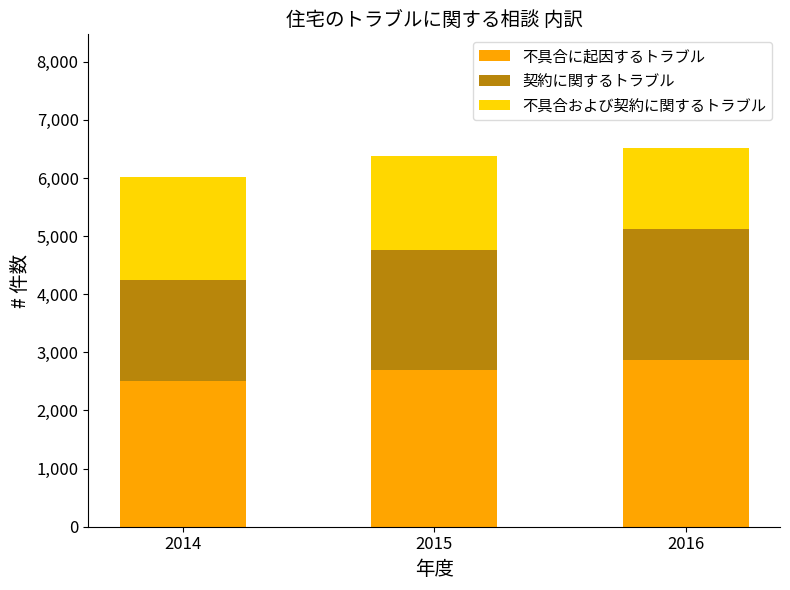

What are all the series names shown in the legend?

不具合に起因するトラブル, 契約に関するトラブル, 不具合および契約に関するトラブル